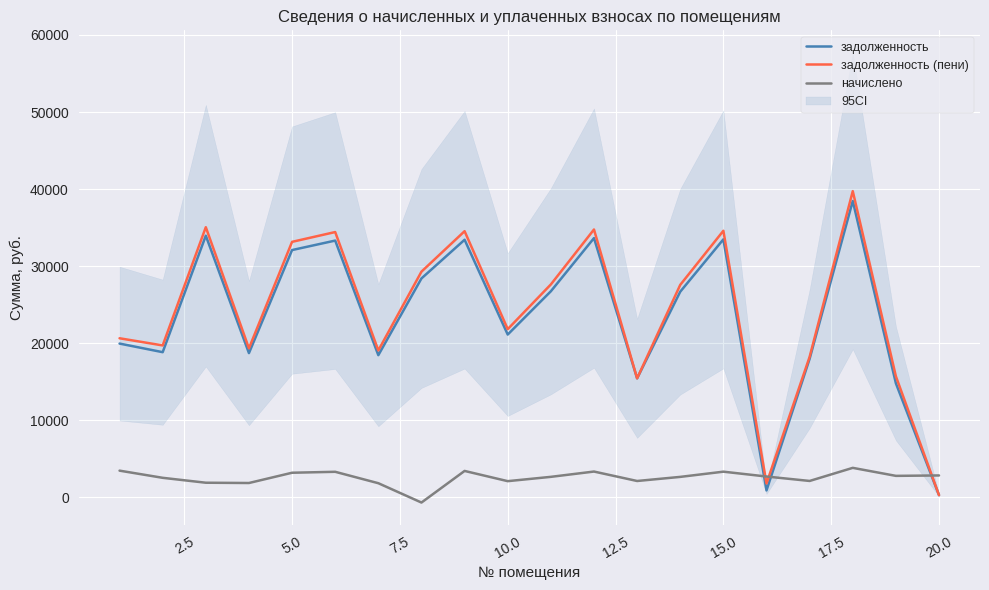

What is the difference between the second highest and minimum values in the задолженность (пени) series?

34771.4